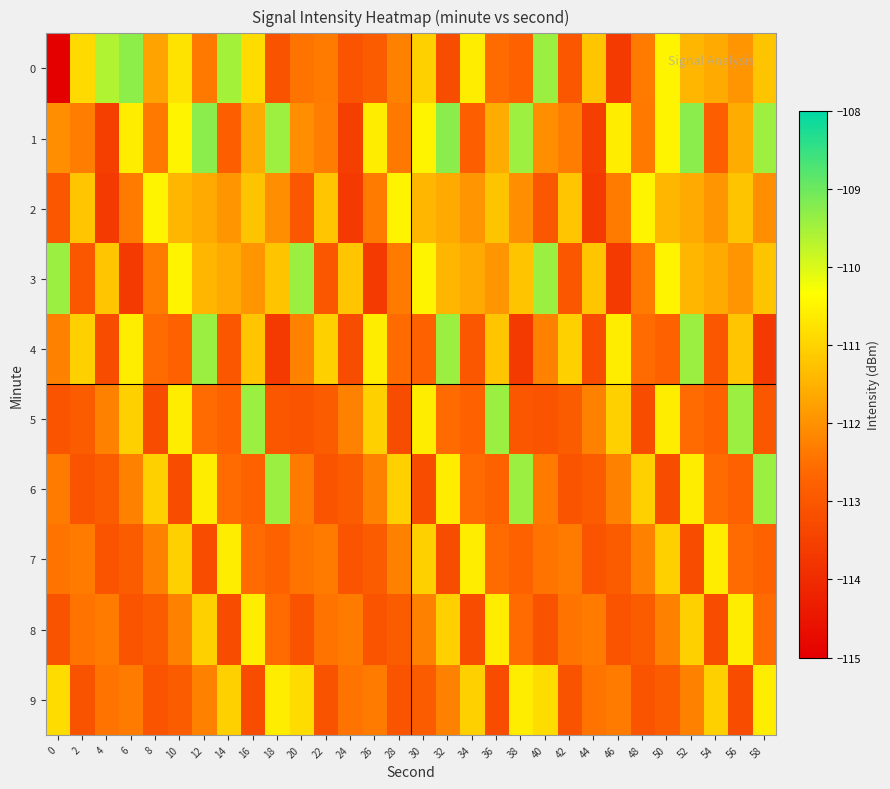

At which category is the sum across all series the highest?

52